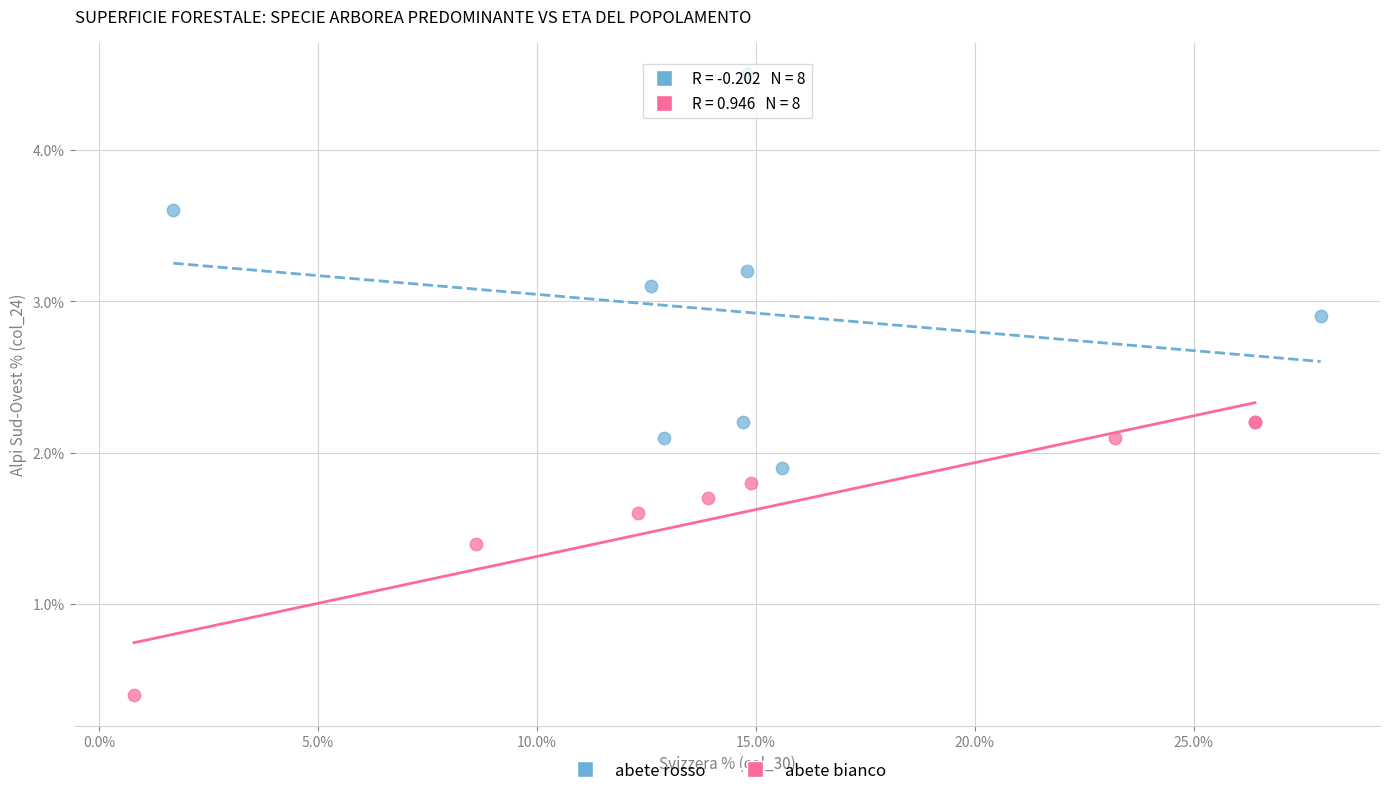

Which series has the largest Y range (max minus min)?

abete rosso